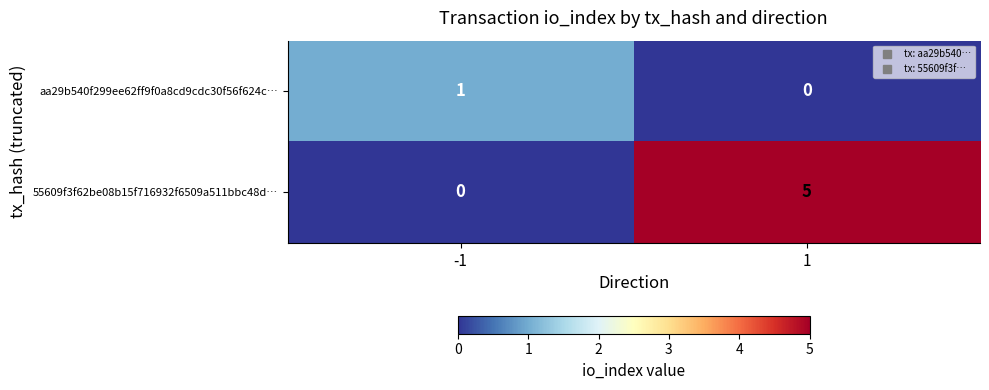

List the labels in order of aa29b540f299ee62ff9f0a8cd9cdc30f56f624c… value, largest first.

-1, 1